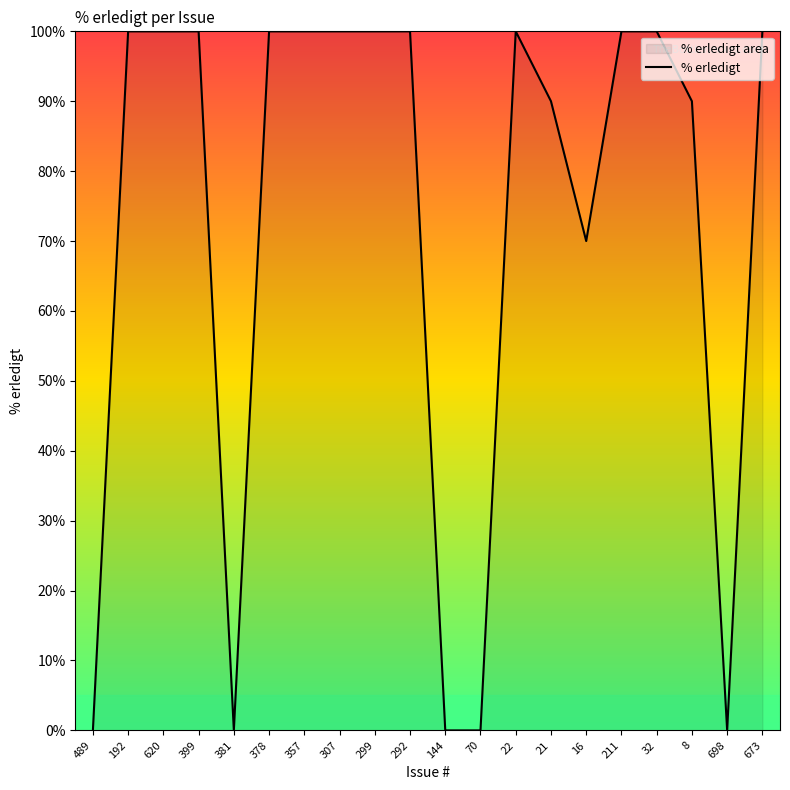

Reading right to left, transcribe all the data shown in this chart.

673=100	698=0	8=90	32=100	211=100	16=70	21=90	22=100	70=0	144=0	292=100	299=100	307=100	357=100	378=100	381=0	399=100	620=100	192=100	489=0